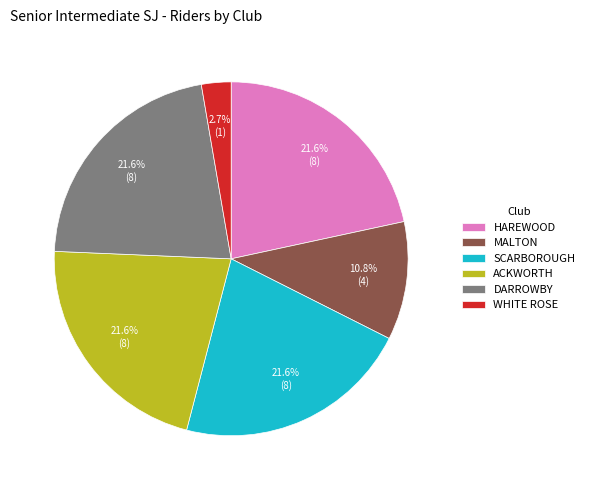

What percentage do DARROWBY and ACKWORTH together represent?

43.2%